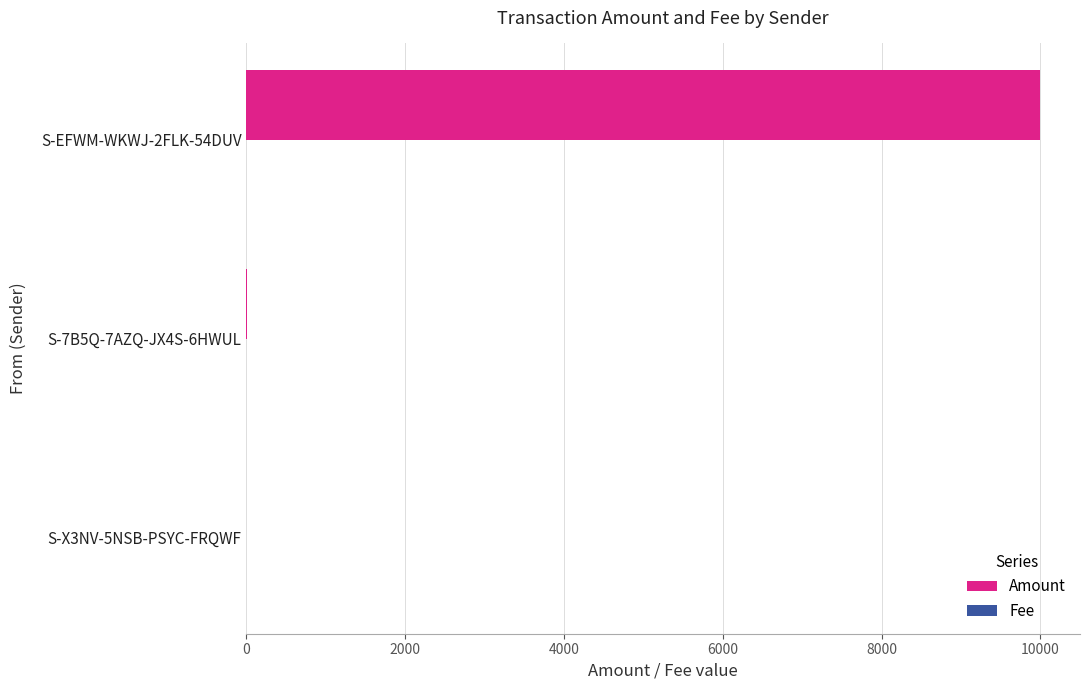

At which label does Amount reach its peak?

S-EFWM-WKWJ-2FLK-54DUV